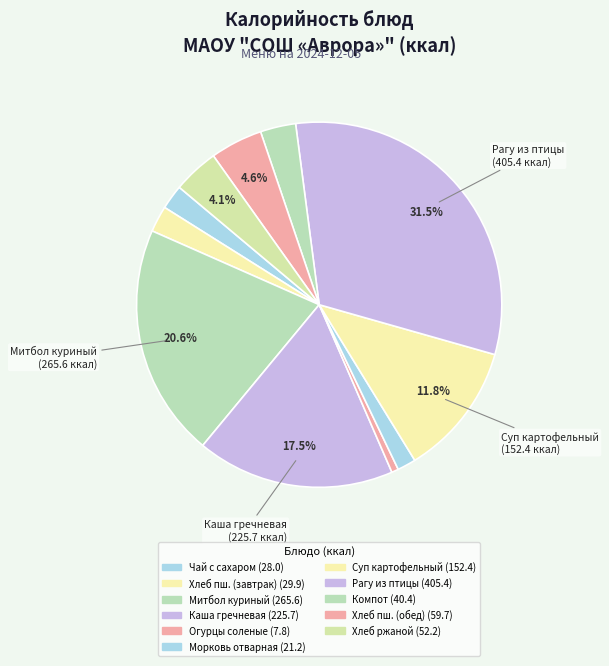

How many segments does this pie chart have?

11